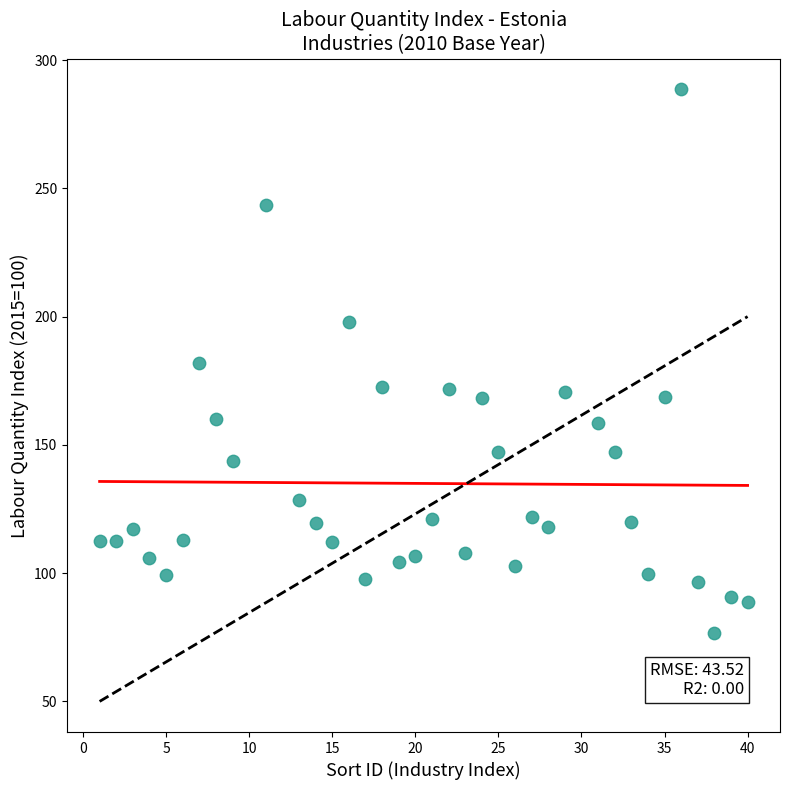

What is the range of Y values (max minus min)?

211.8